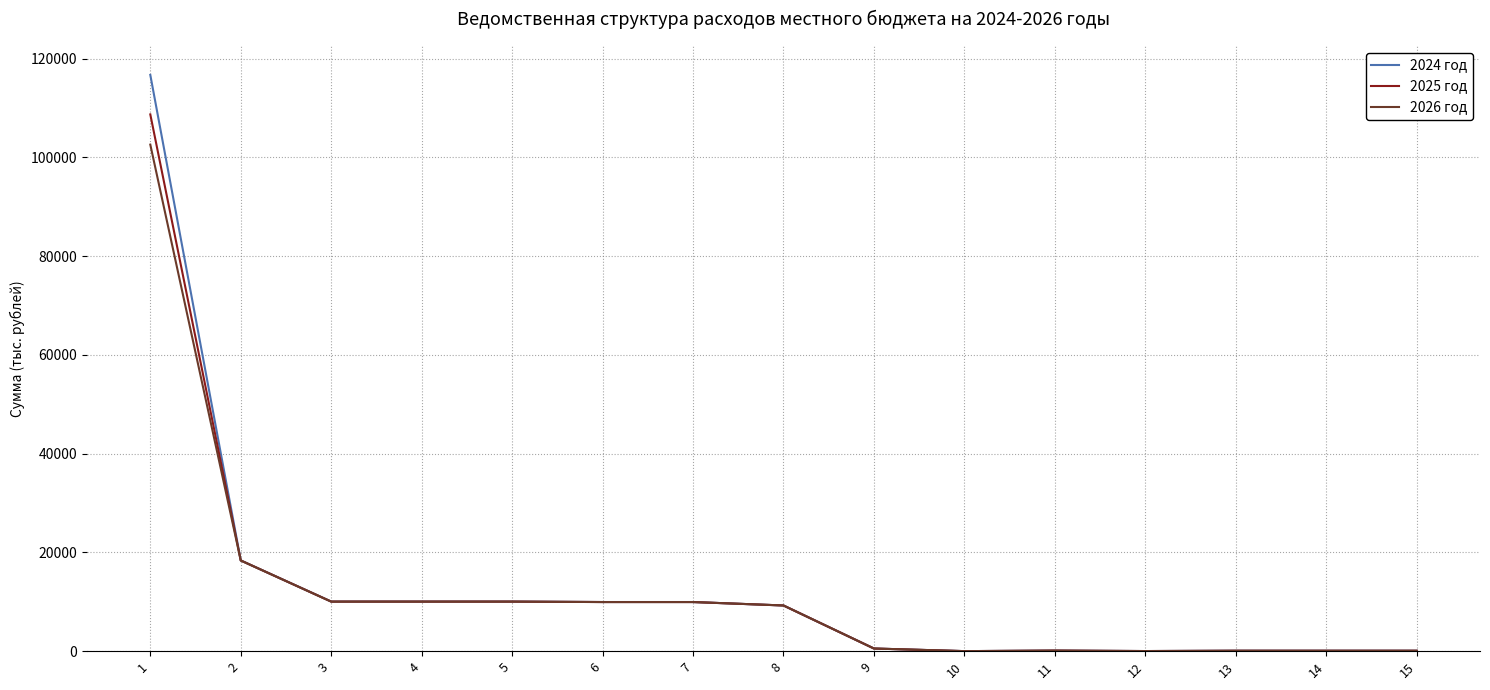

At which category is the sum across all series the highest?

1